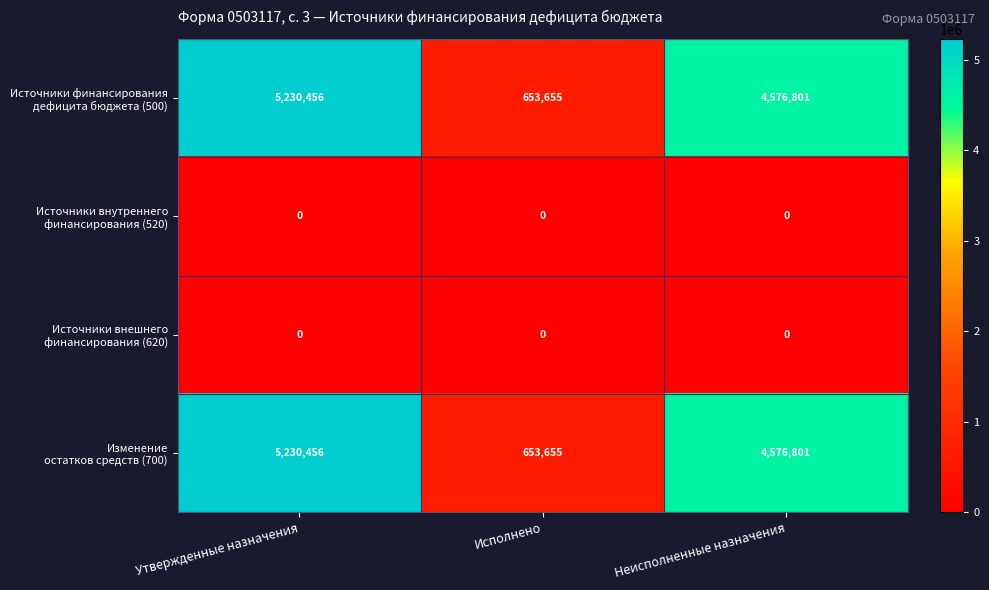

At which category does the chart reach its peak across all series?

Утвержденные назначения